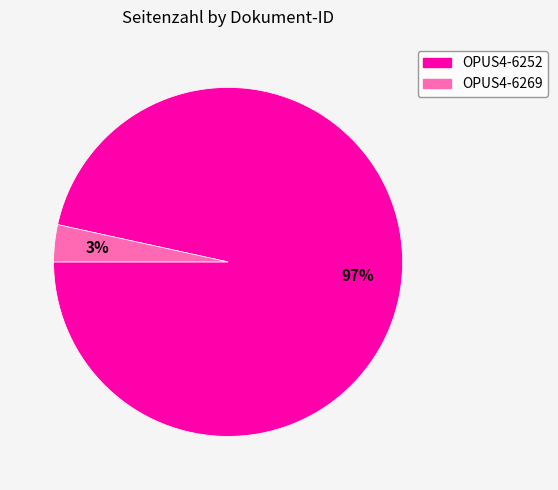

Which slice is the smallest?

OPUS4-6269